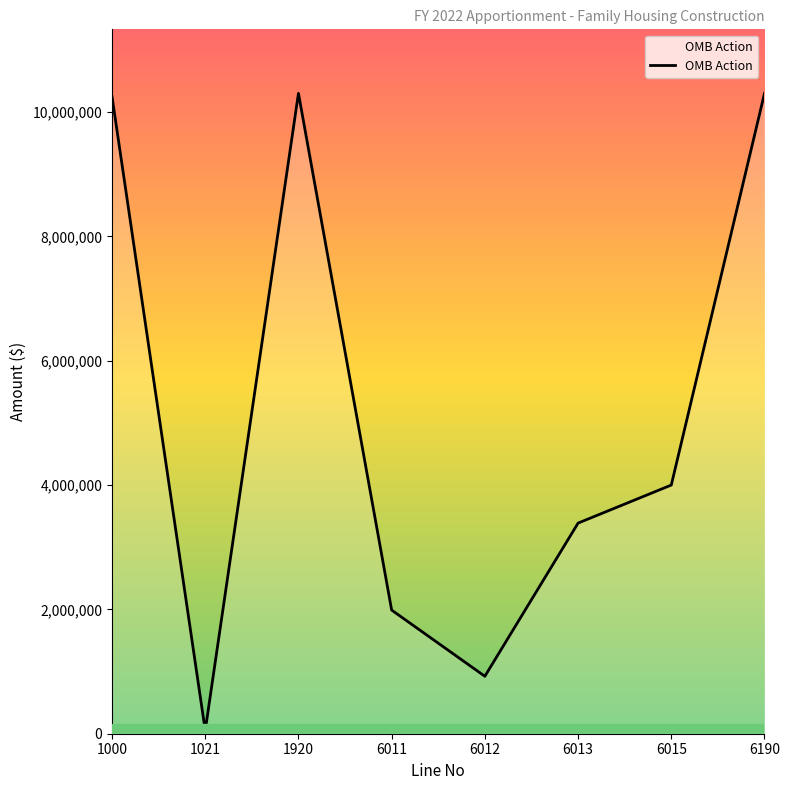

What is the change in value from 6013 to 6190?

+6912624